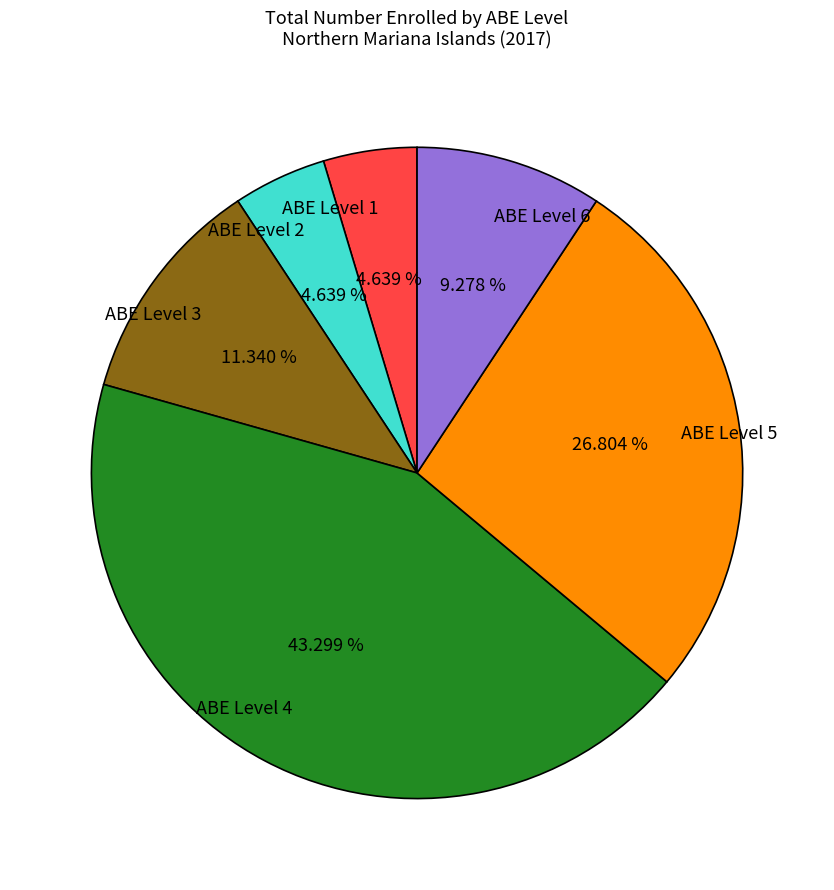

To the nearest percent, what portion does ABE Level 5 represent?

27%